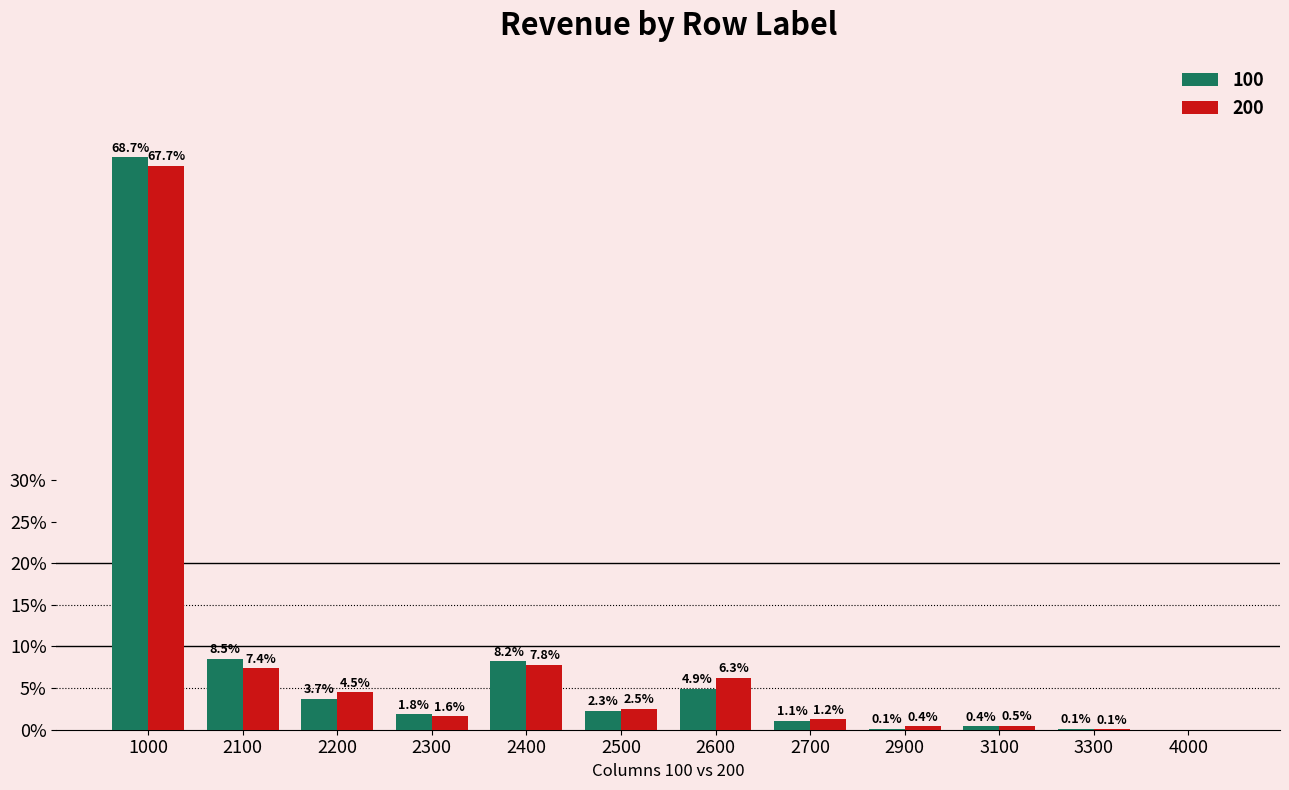

What is the approximate value of 200 at 3100?

0.5